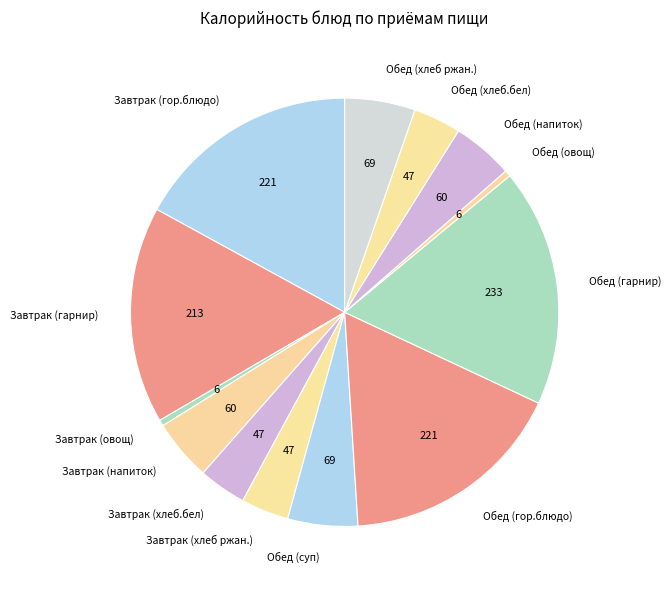

What is the ratio of the value at Обед (гор.блюдо) to the value at Завтрак (хлеб ржан.)?

4.7